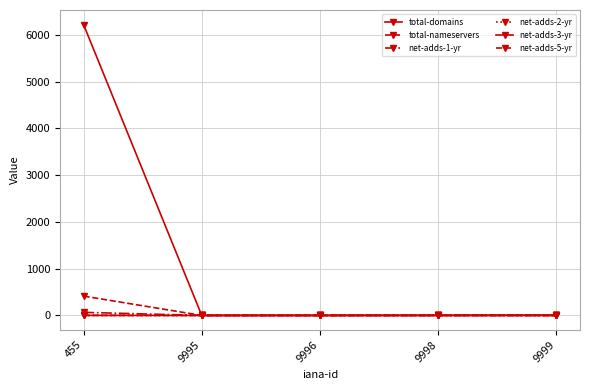

What is the difference between the second highest and second lowest values in the total-domains series?

4